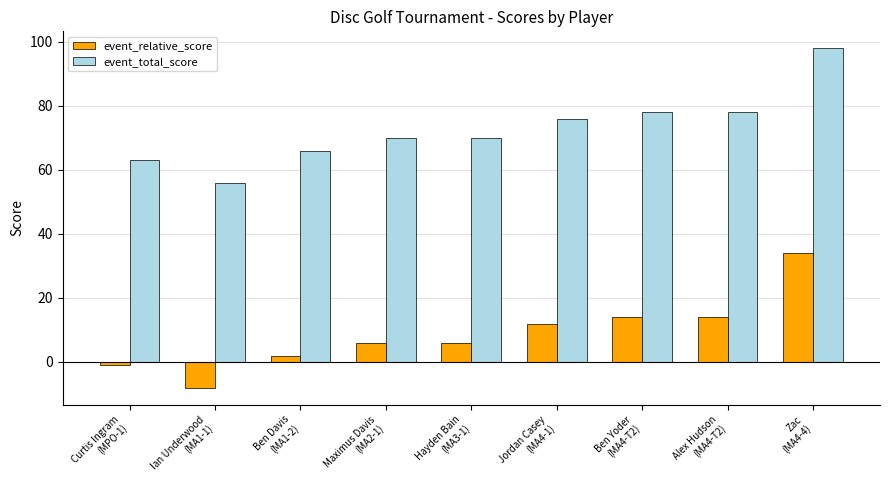

The event_relative_score series shows 14 at Alex Hudson
(MA4-T2). True or false?

True